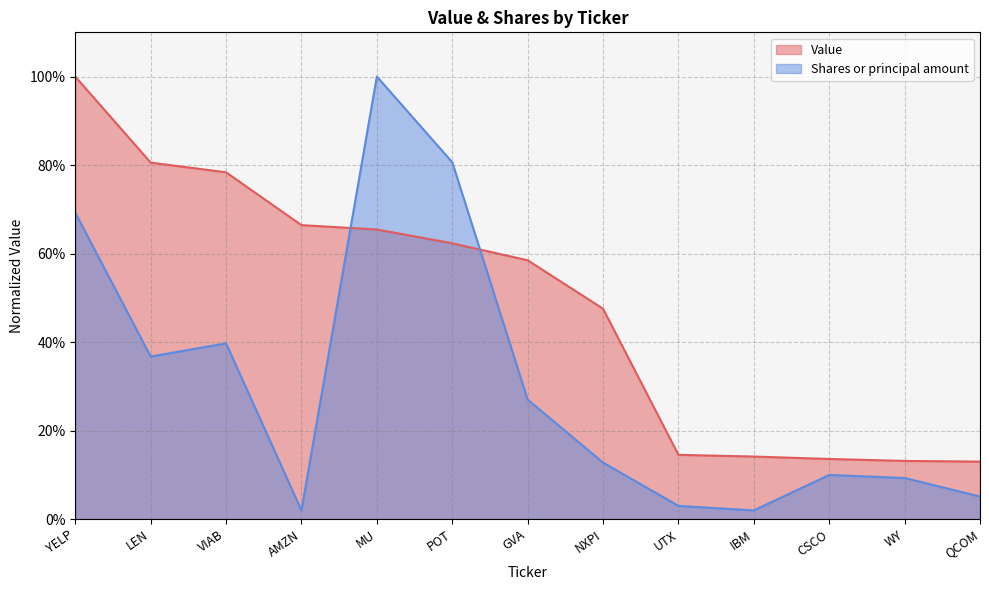

Between UTX and QCOM, which series saw the biggest shift?

Shares or principal amount